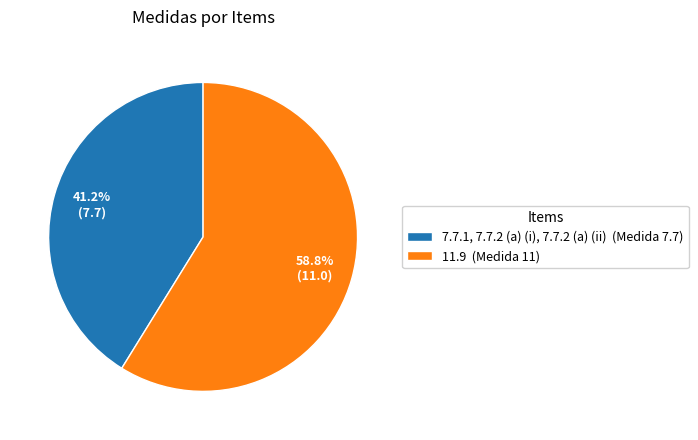

To the nearest percent, what is the difference between the 7.7.1, 7.7.2 (a) (i), 7.7.2 (a) (ii) and 11.9 slice percentages?

18%